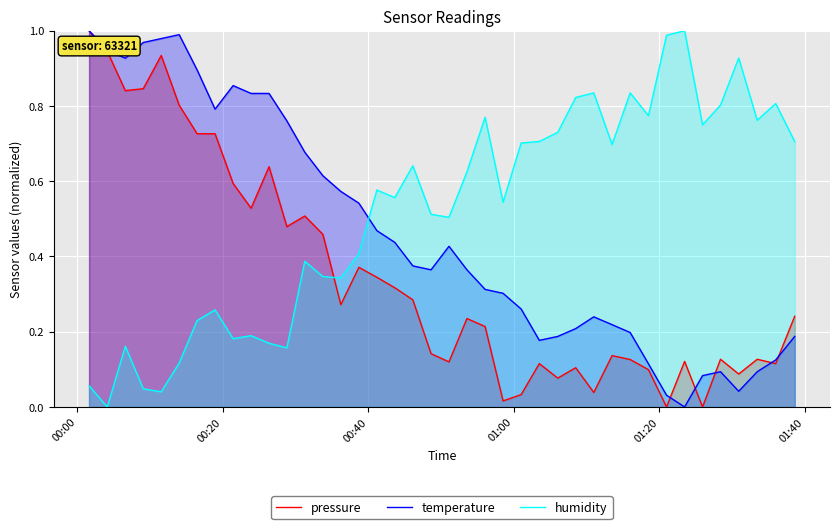

How many values in the temperature series exceed 0?

39